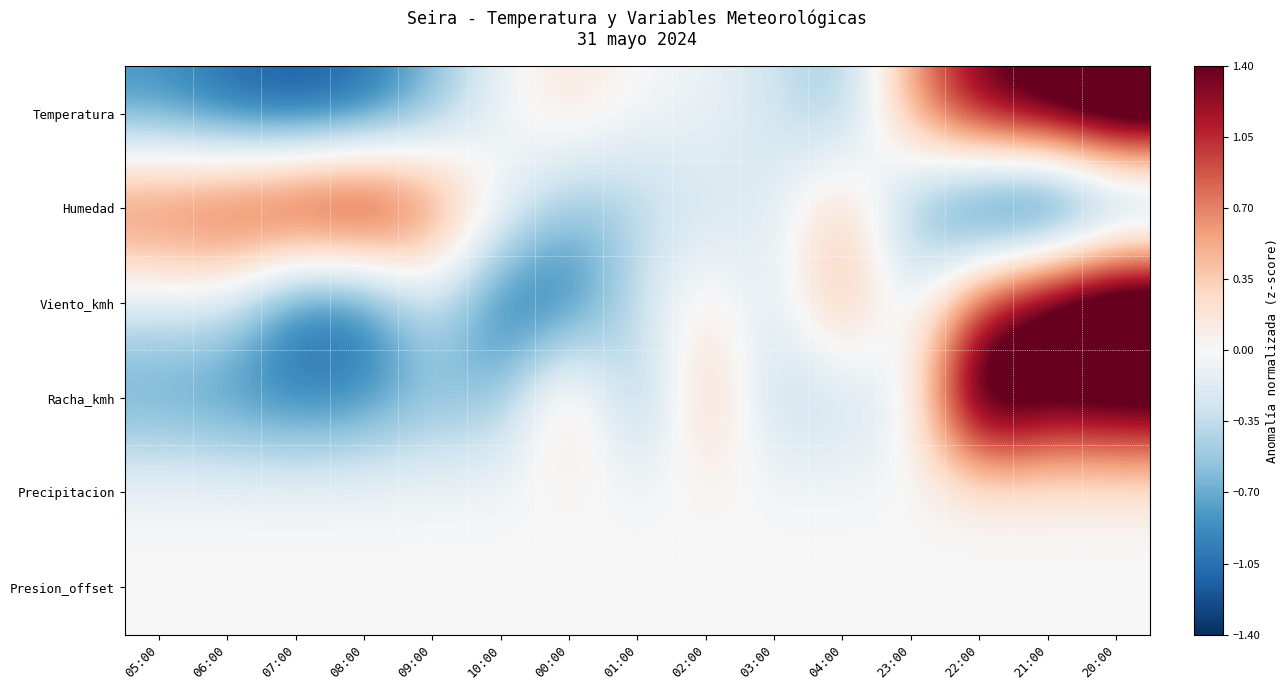

At which category is the sum across all series the highest?

20:00